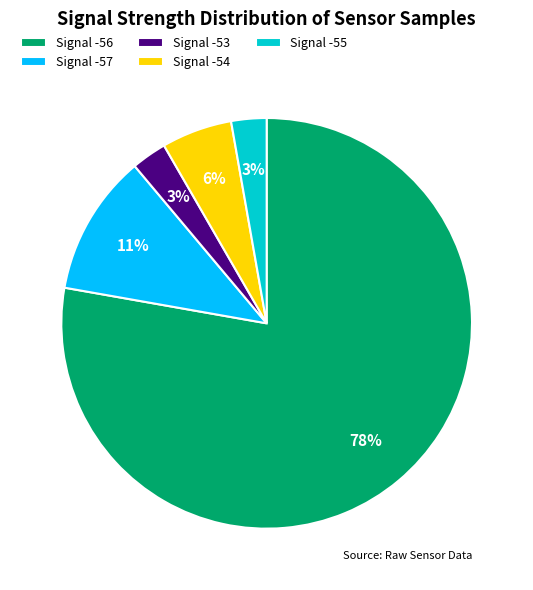

Do Signal -57 and Signal -54 together represent more than half of the pie?

No